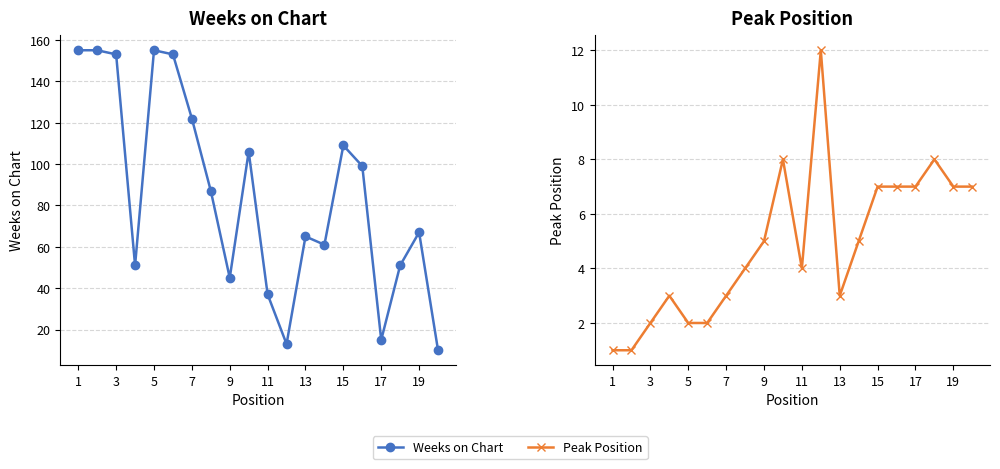

True or false: Weeks on Chart and Peak Position intersect in this chart.

False